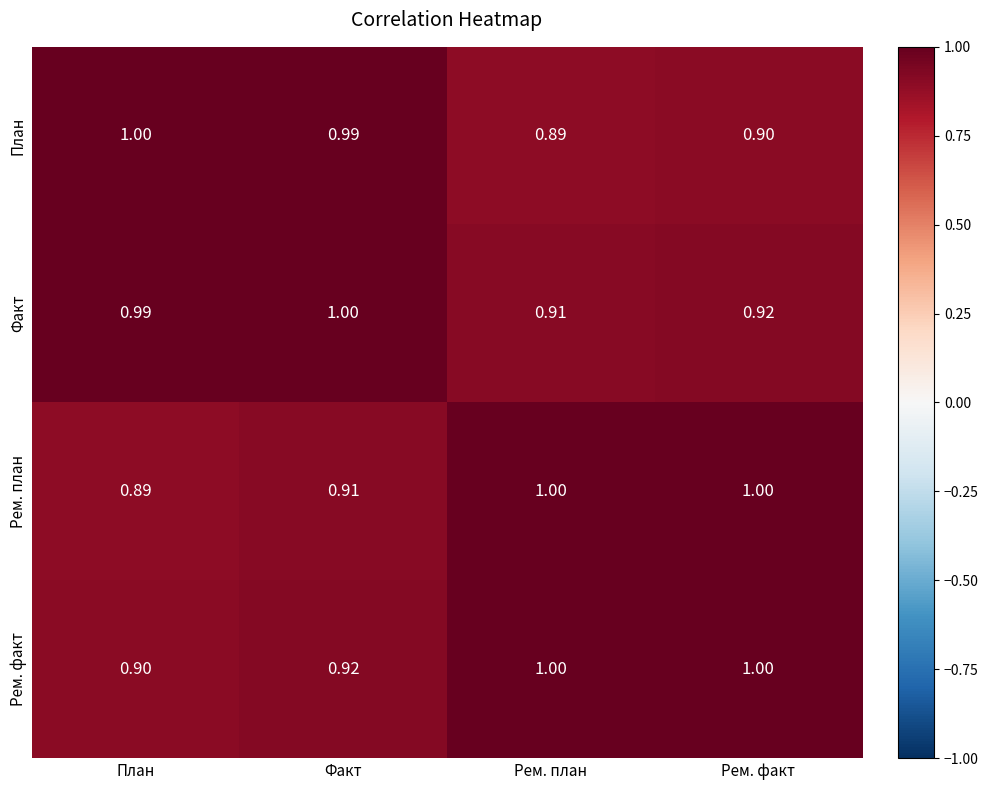

At which label does План reach its peak?

План